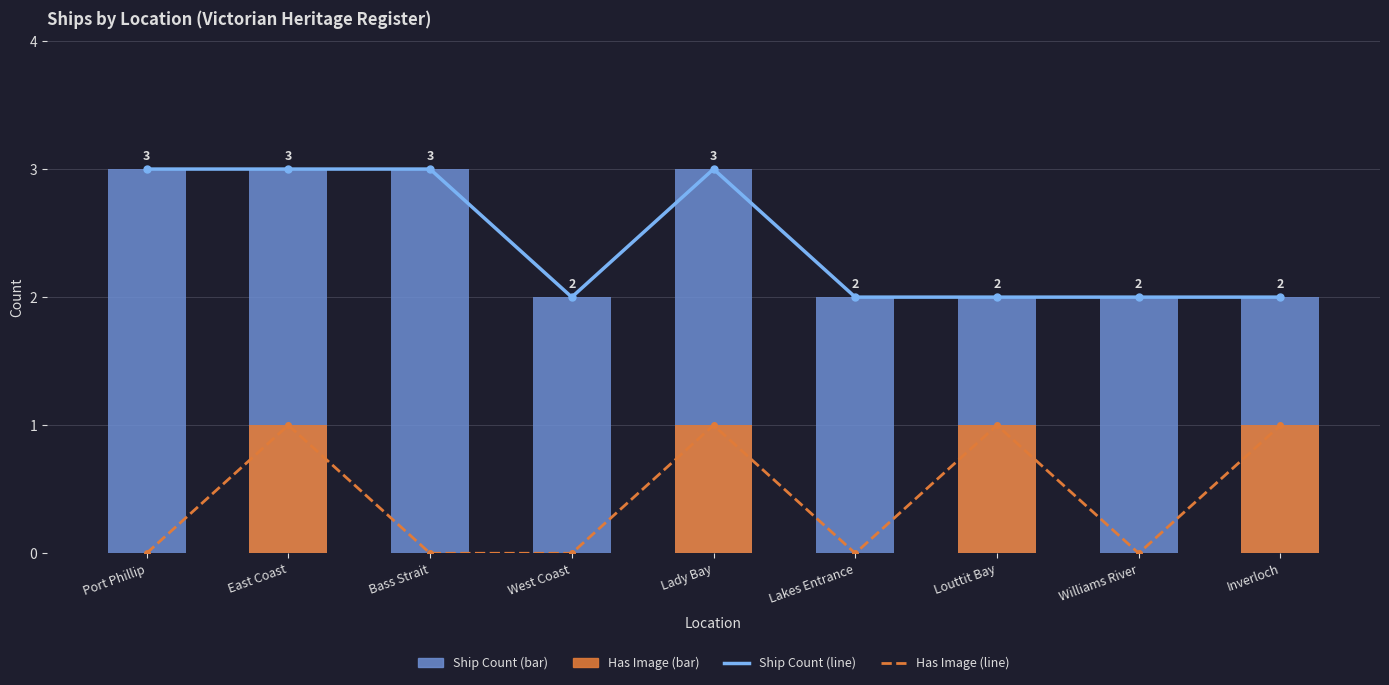

Which series has the largest total across all categories?

Ship Count Line